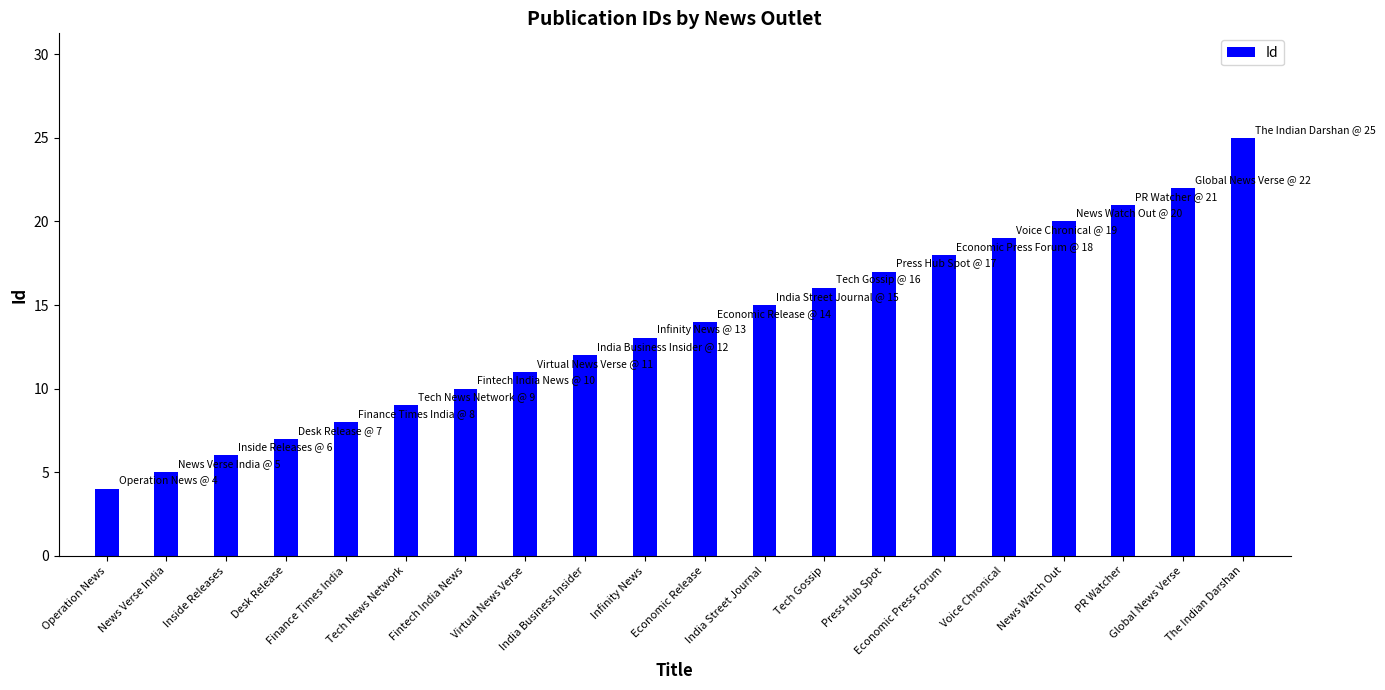

Which label corresponds to the smallest value in the chart?

Operation News